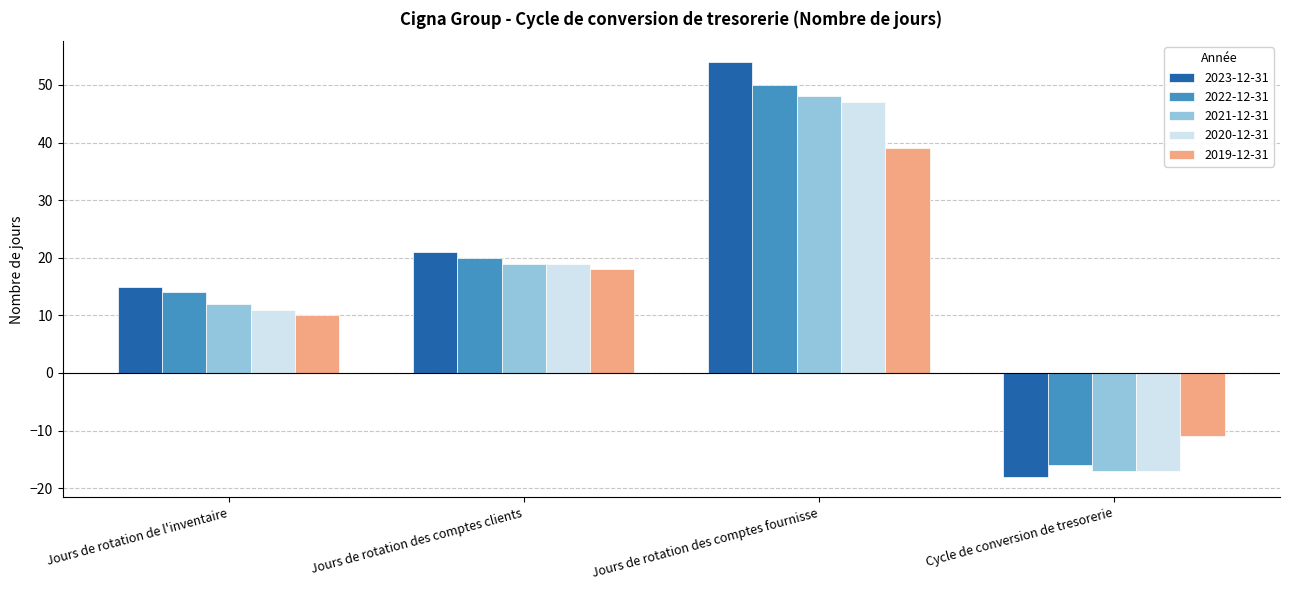

How many categories are shown in the chart?

4